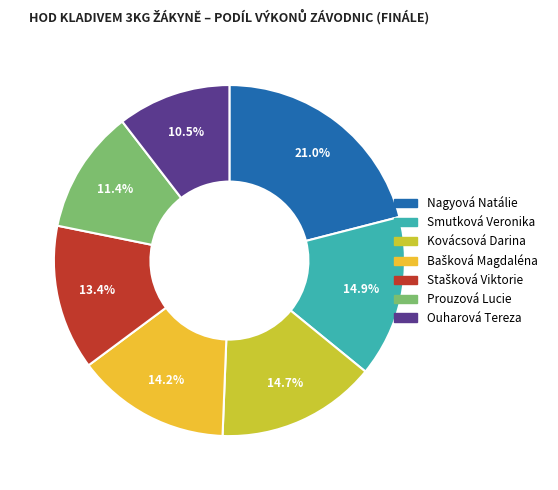

To the nearest percent, what is the average slice percentage?

14%